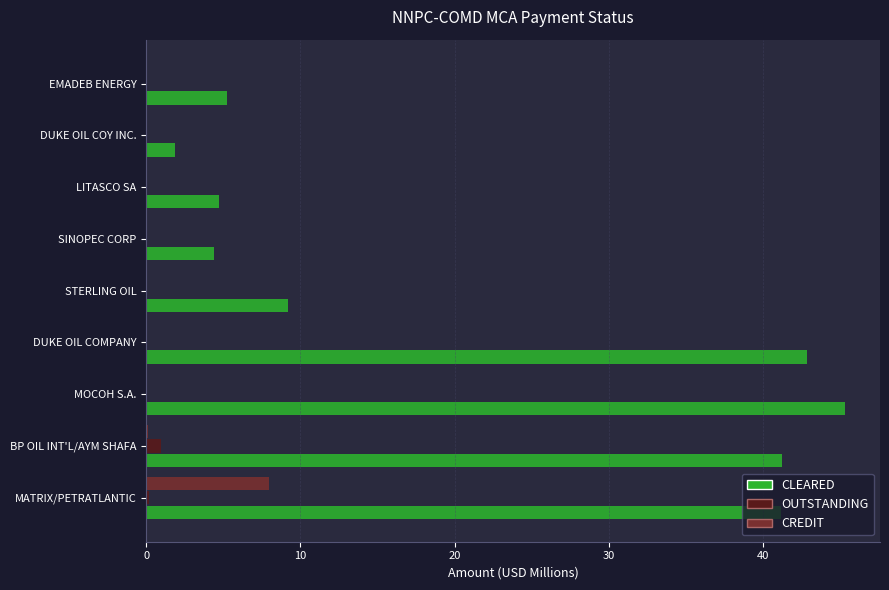

Which series has the largest range (max minus min)?

CLEARED